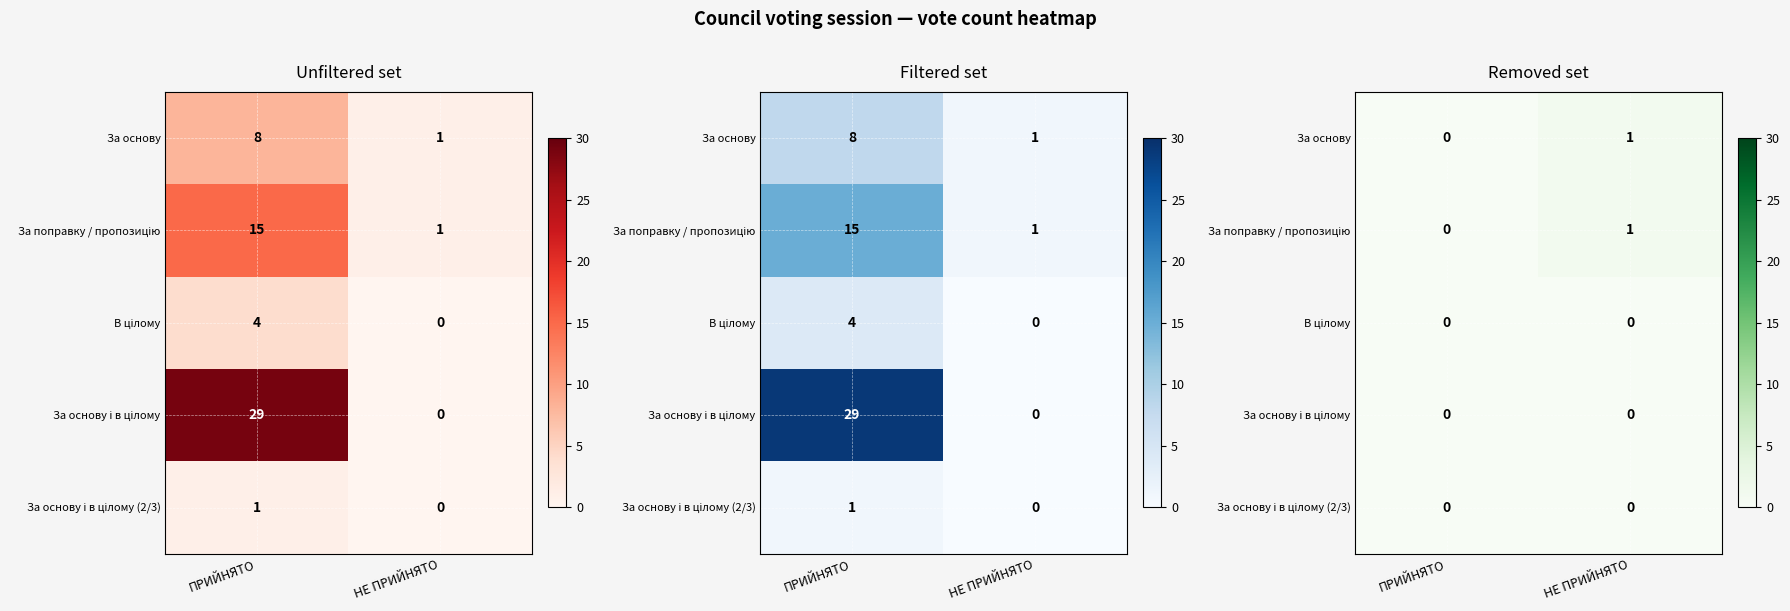

At how many categories does at least one series exceed 0?

1